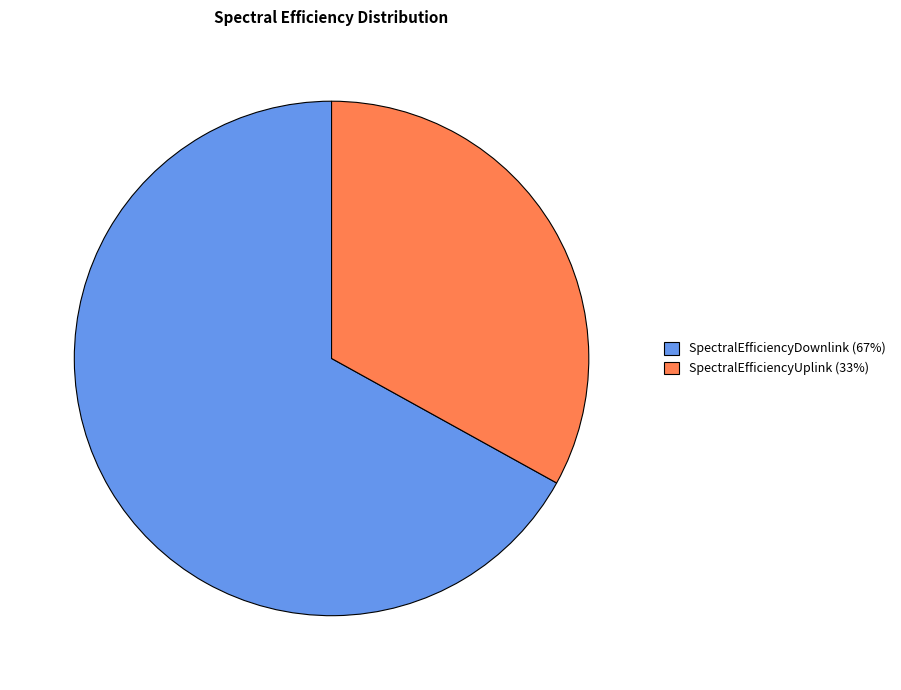

Rank the categories by value from lowest to highest.

SpectralEfficiencyUplink, SpectralEfficiencyDownlink